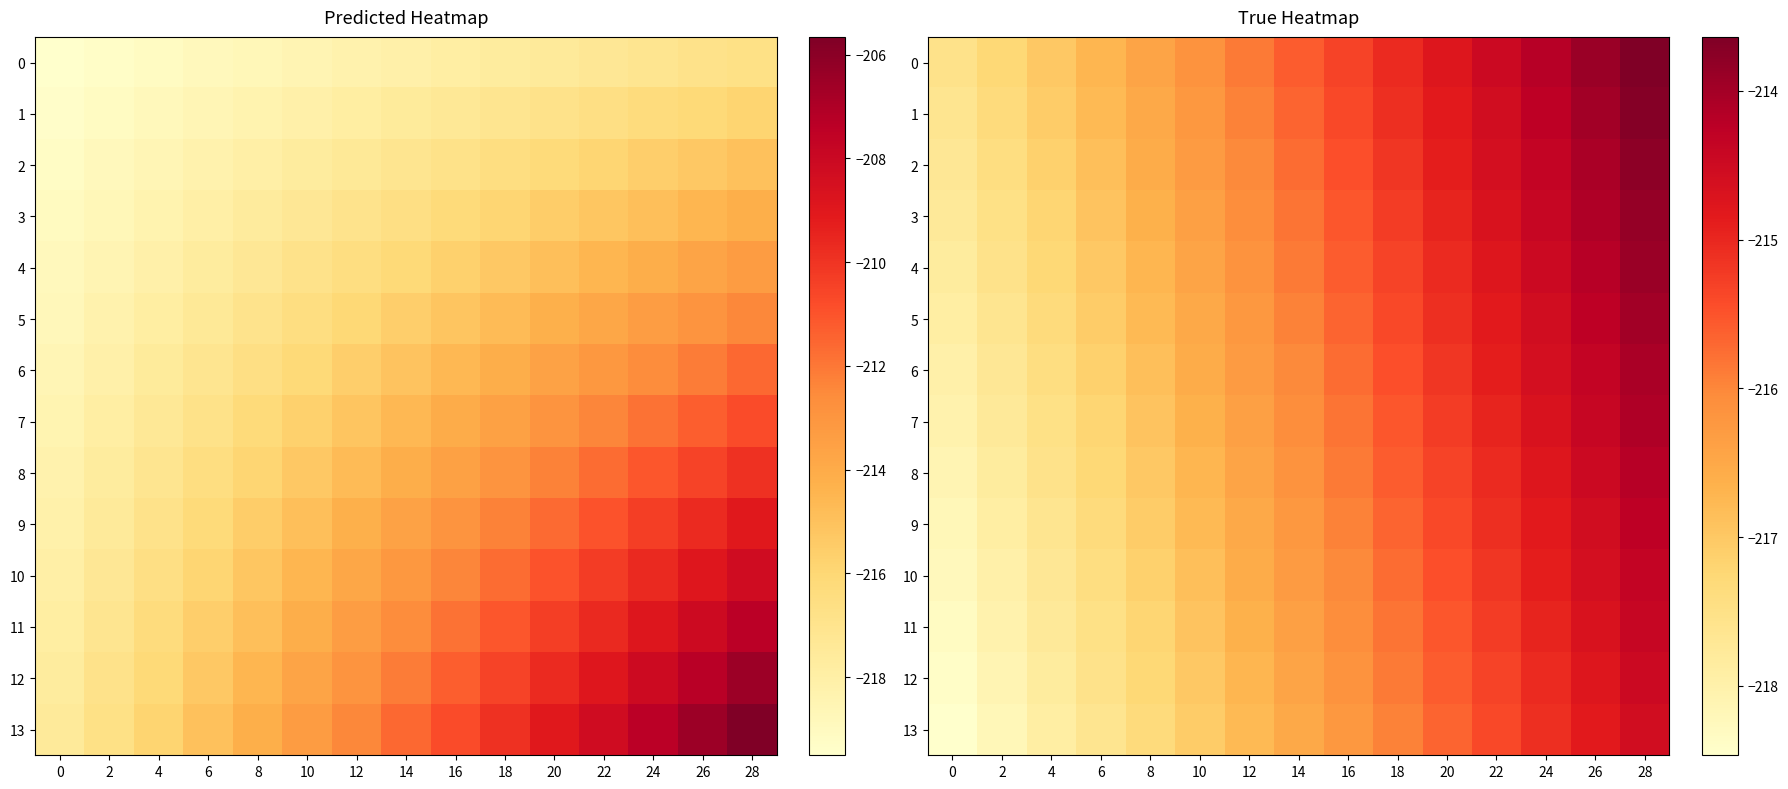

Which label corresponds to the largest value in the chart?

28